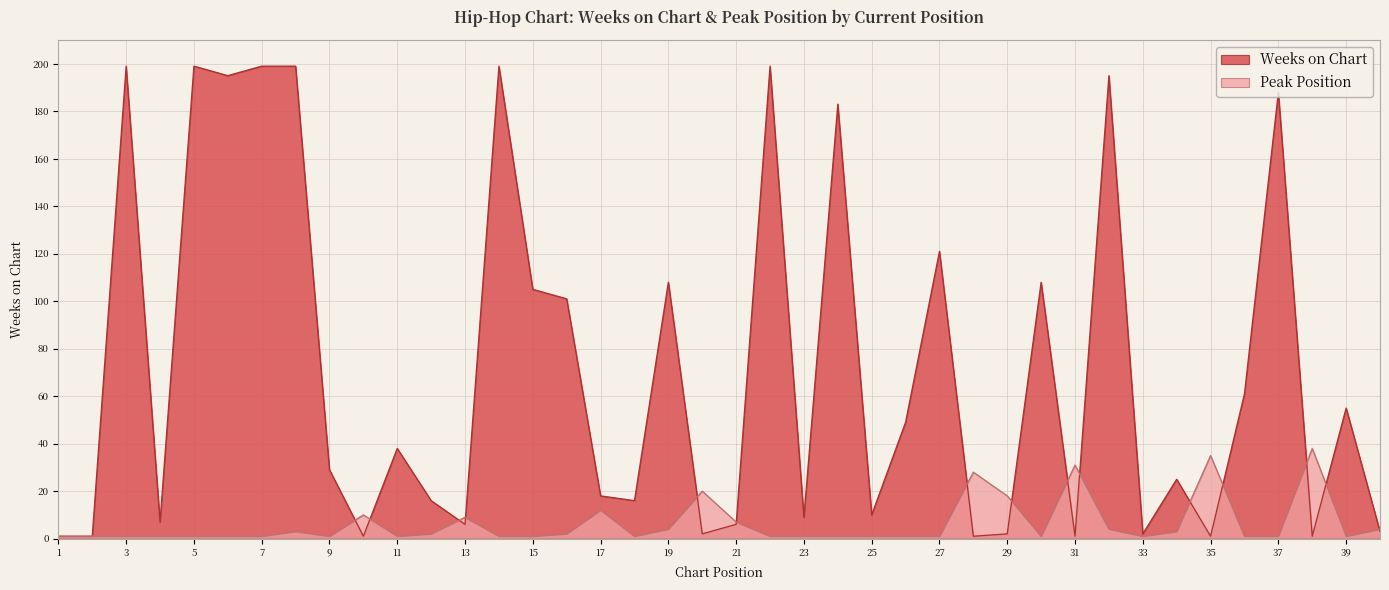

Between 31 and 1, which is larger?

31